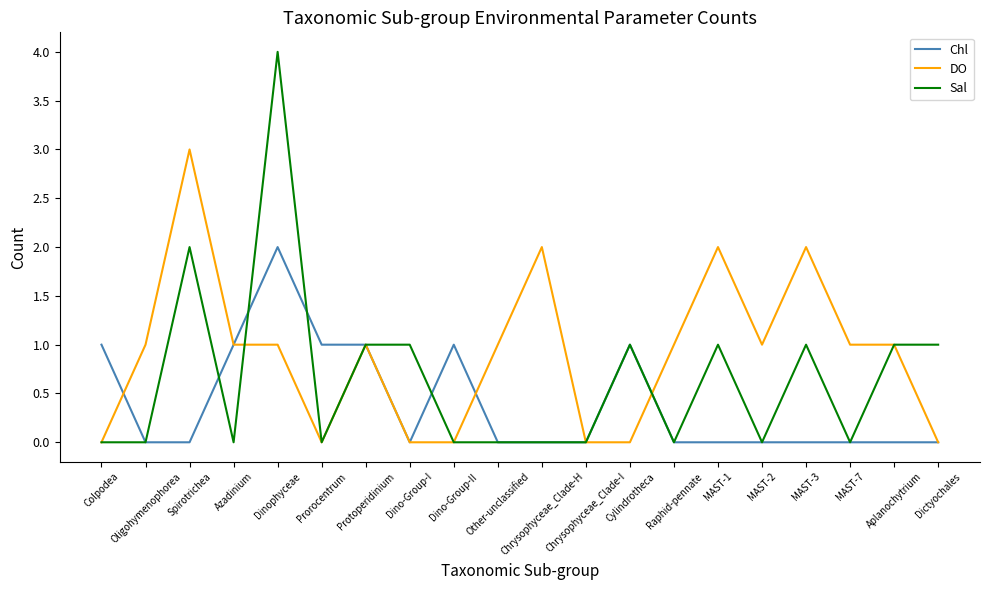

Which series has the largest range (max minus min)?

Sal